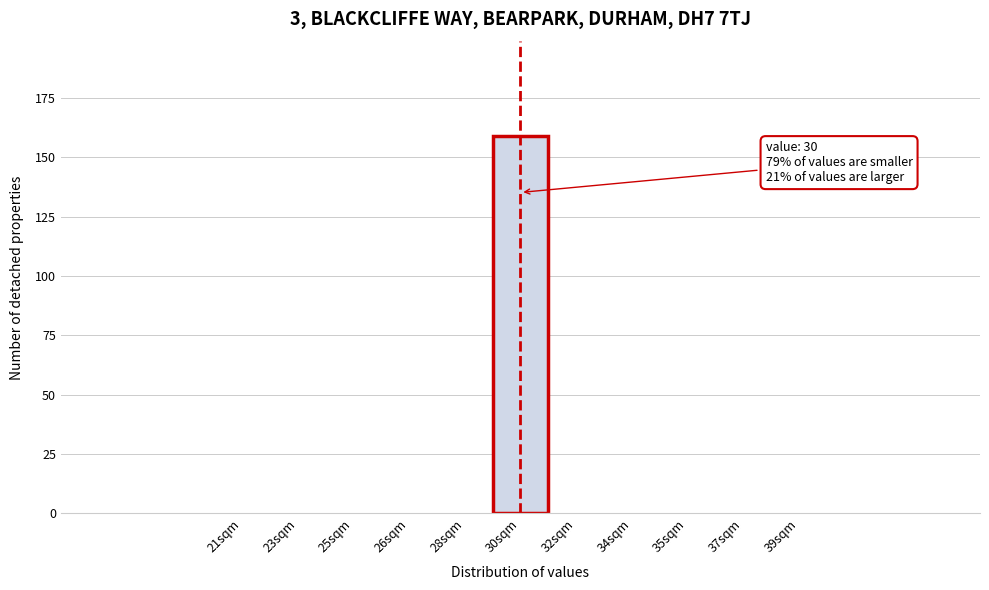

Reading left to right, transcribe all the data shown in this chart.

21sqm=0	23sqm=0	25sqm=0	26sqm=0	28sqm=0	30sqm=159	32sqm=0	34sqm=0	35sqm=0	37sqm=0	39sqm=0